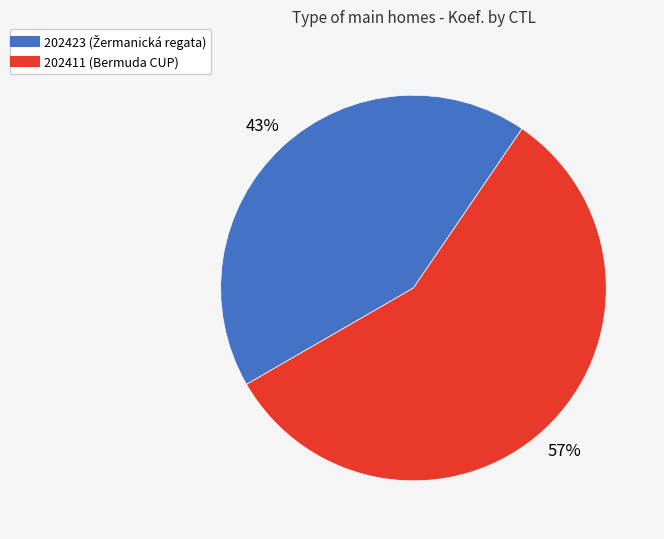

Between 202411 and 202423, which is larger?

202411